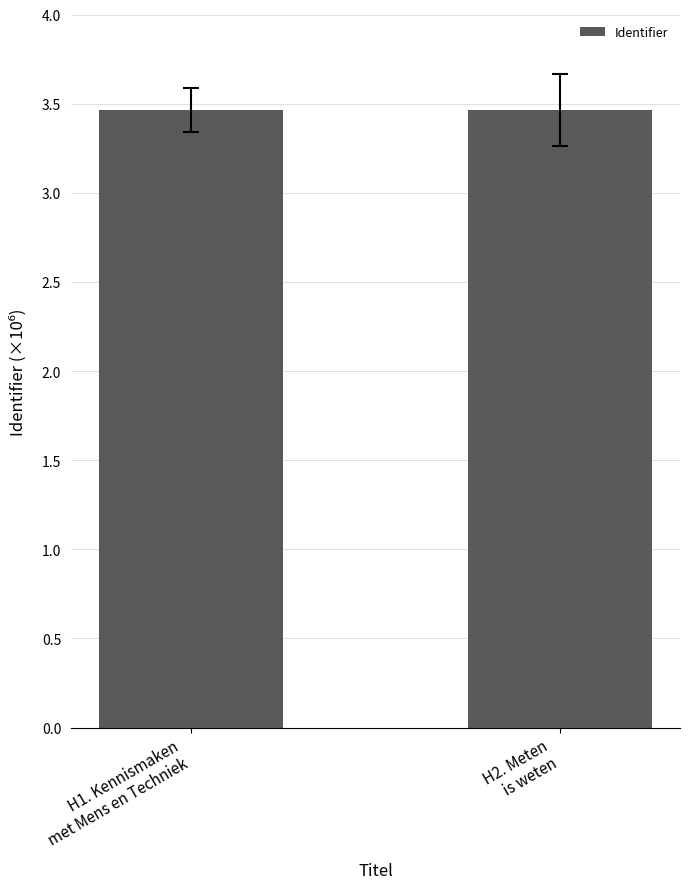

What is the maximum value shown in the chart?

3.5